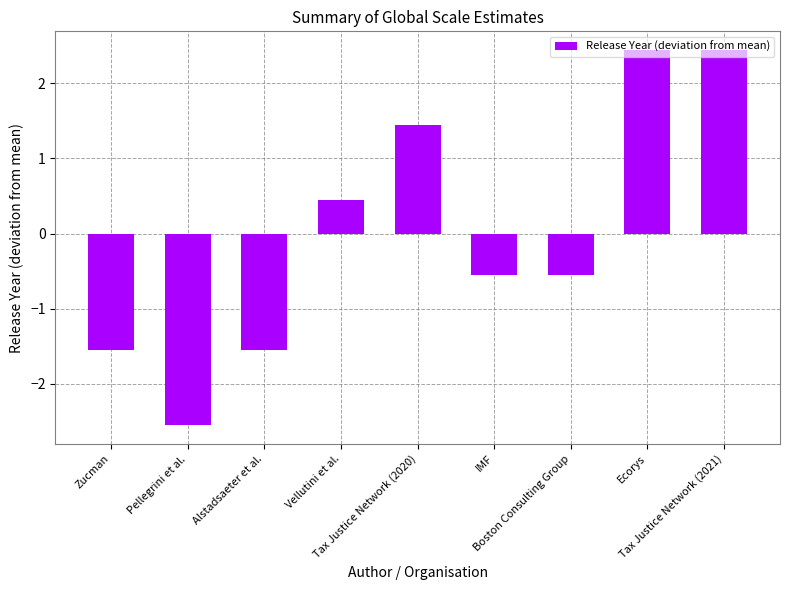

What is the difference between the maximum and minimum values?

5.0